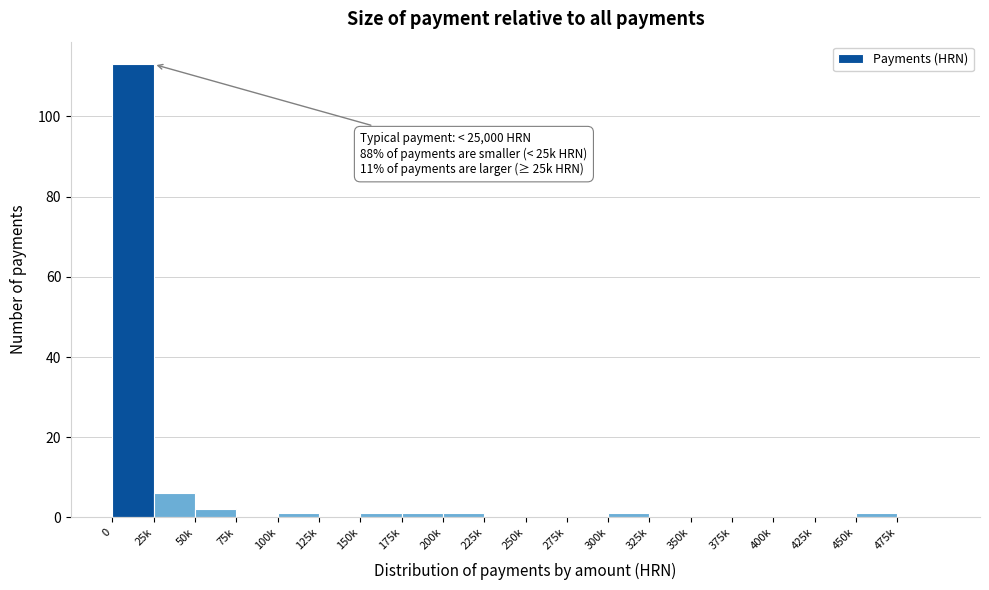

Reading left to right, transcribe all the data shown in this chart.

0=113	25k=6	50k=2	75k=0	100k=1	125k=0	150k=1	175k=1	200k=1	225k=0	250k=0	275k=0	300k=1	325k=0	350k=0	375k=0	400k=0	425k=0	450k=1	475k=0